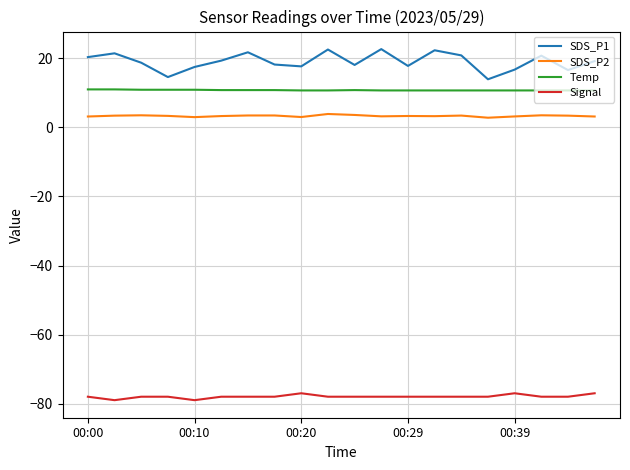

List the series in order of their peak value, highest first.

SDS_P1, Temp, SDS_P2, Signal